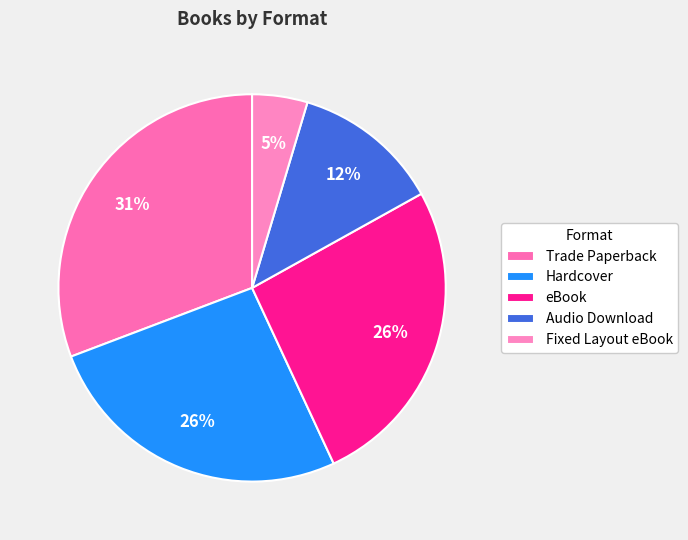

Which category has the smallest portion of the pie?

Fixed Layout eBook